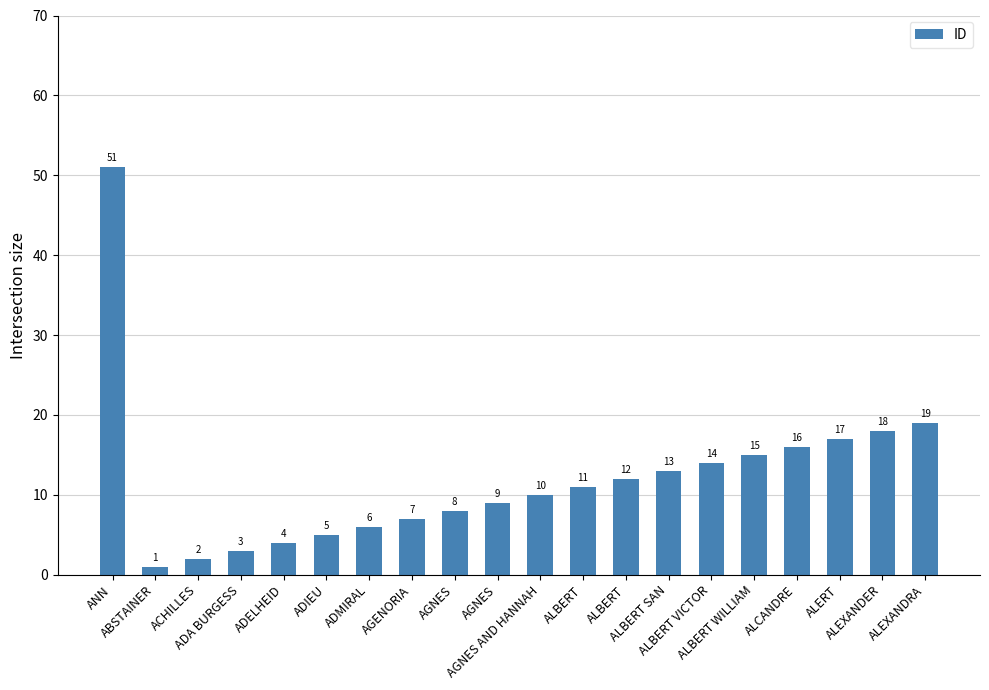

Reading left to right, list all the values displayed in this chart.

51	1	2	3	4	5	6	7	8	9	10	11	12	13	14	15	16	17	18	19